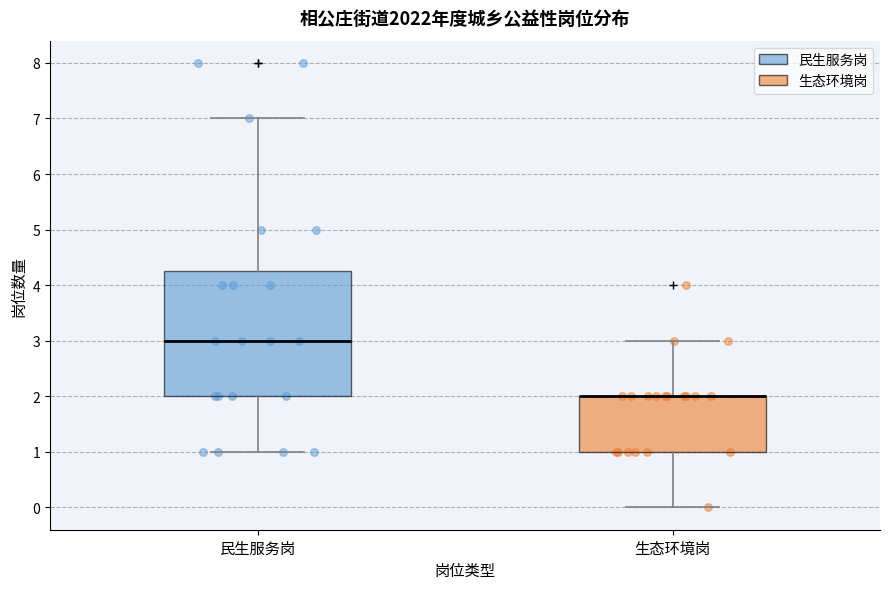

Reading left to right, transcribe this box plot: for each box, give where its median line is, the range the box spans, and where its two whiskers end, as read against the y-axis. The values are not printed on the chart, so give them approximately, as read against the axis.

民生服务岗: median 3.0, box 2.0 to 4.3, whiskers 1.0 to 7.0
生态环境岗: median 2.0 (drawn on the box's upper edge), box 1.0 to 2.0, whiskers 0.0 to 3.0